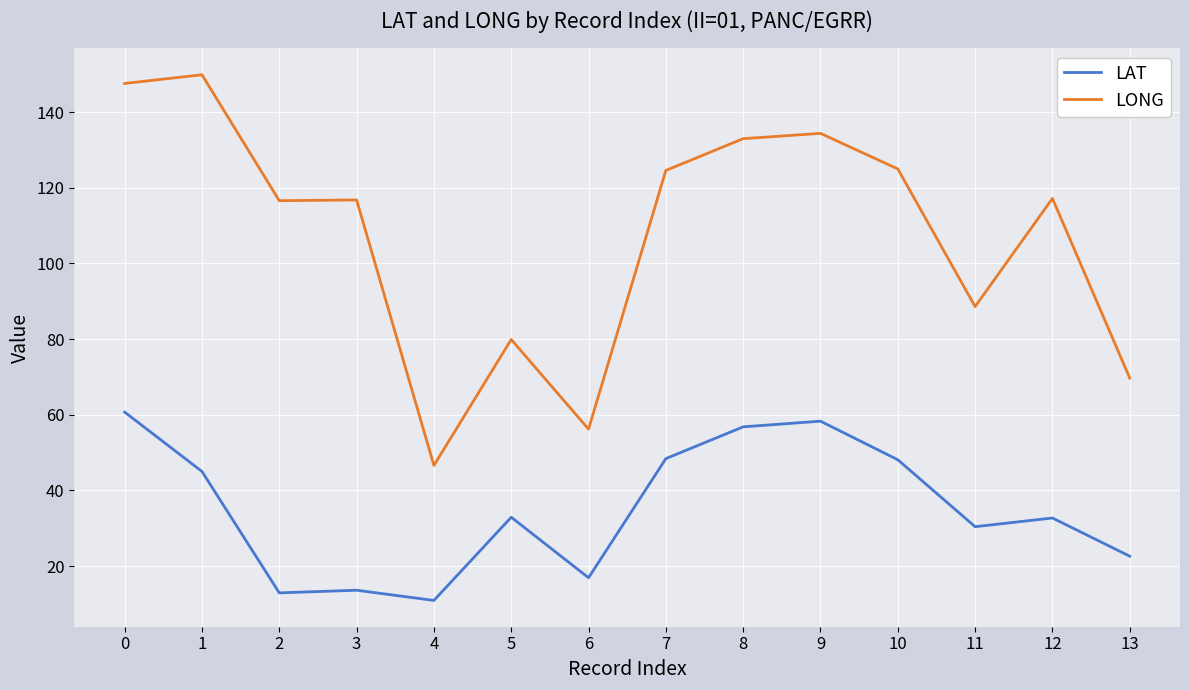

The LONG series shows 37.7 at 3. True or false?

False